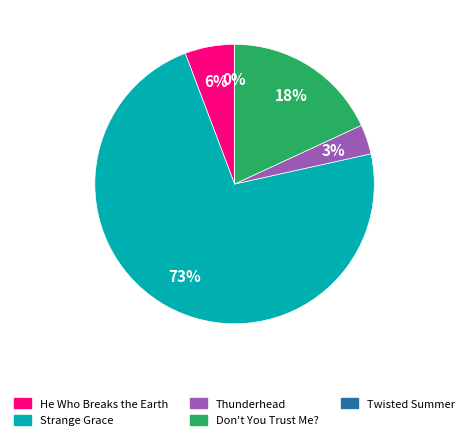

Which slice is the largest?

Strange Grace